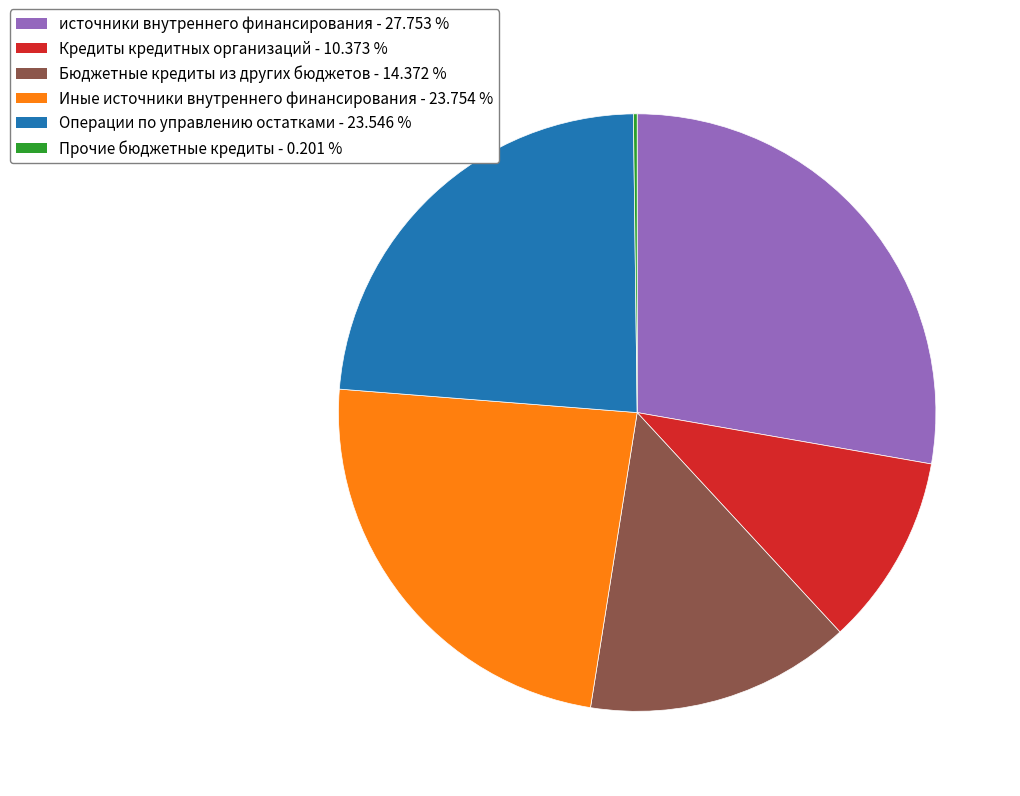

What is the largest slice in the pie chart?

источники внутреннего финансирования